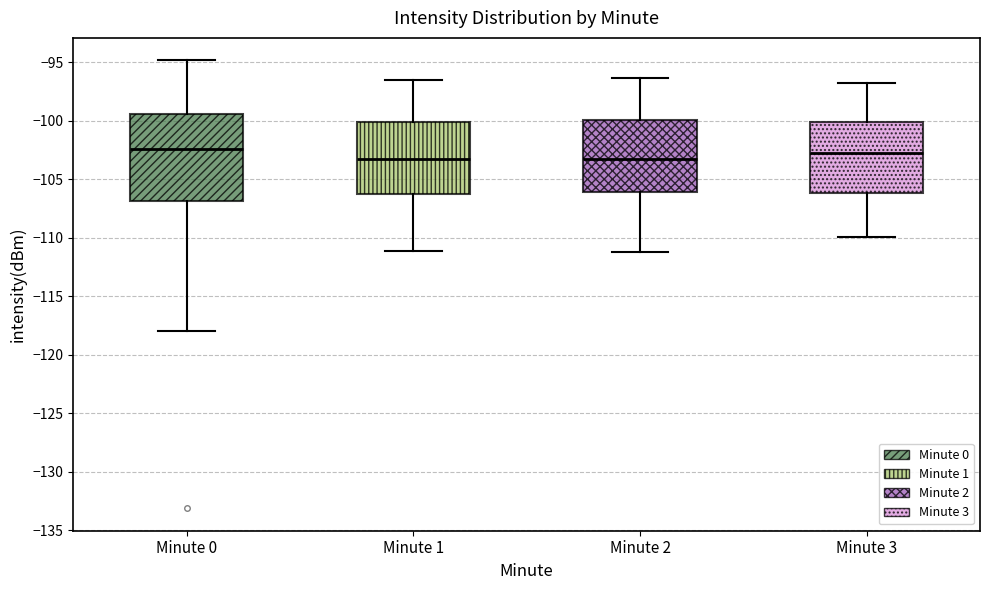

Where is the upper edge of the box for Minute 1 on the y-axis? The values are not printed on the chart, so give them approximately, as read against the axis.

-100.0